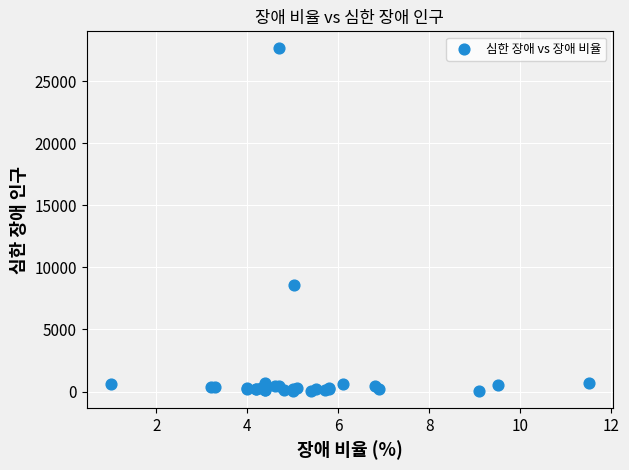

What Y value in the scatter plot is closest to 13844?

8611